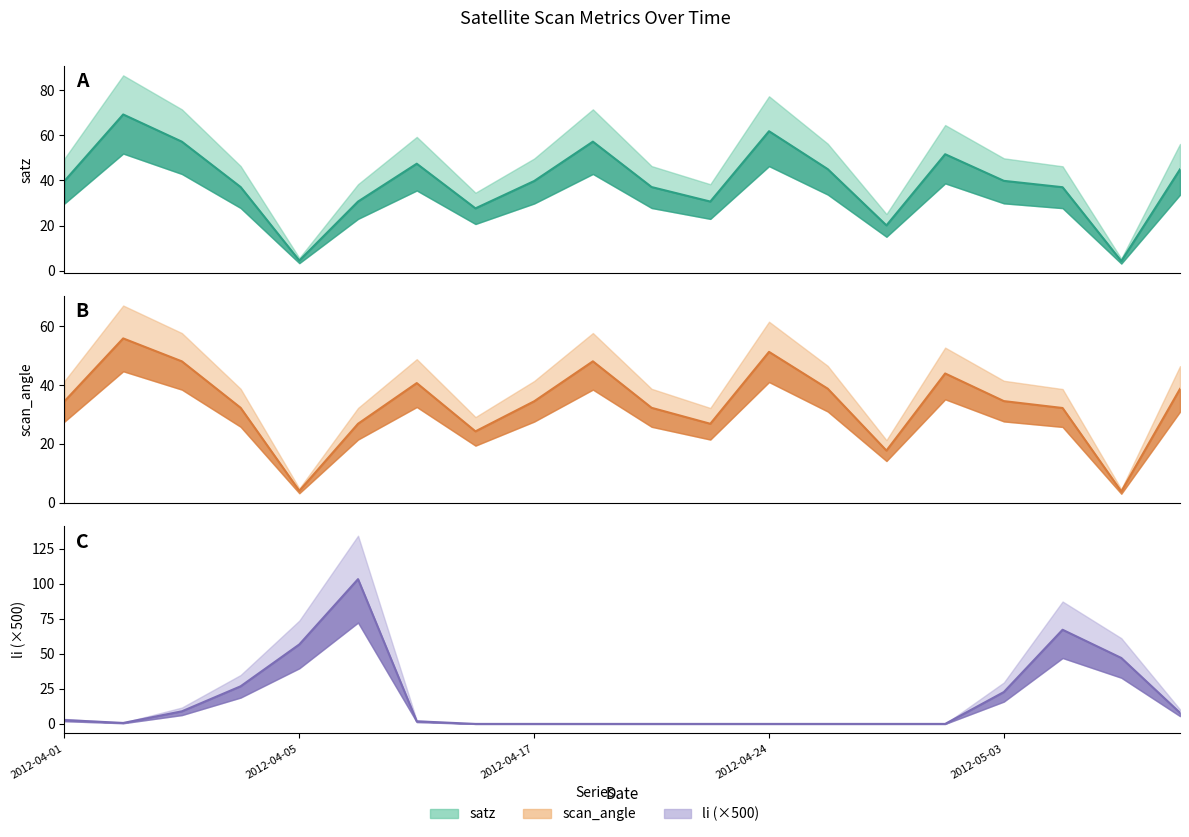

List the series in order of their overall mean, highest first.

satz, scan_angle, li